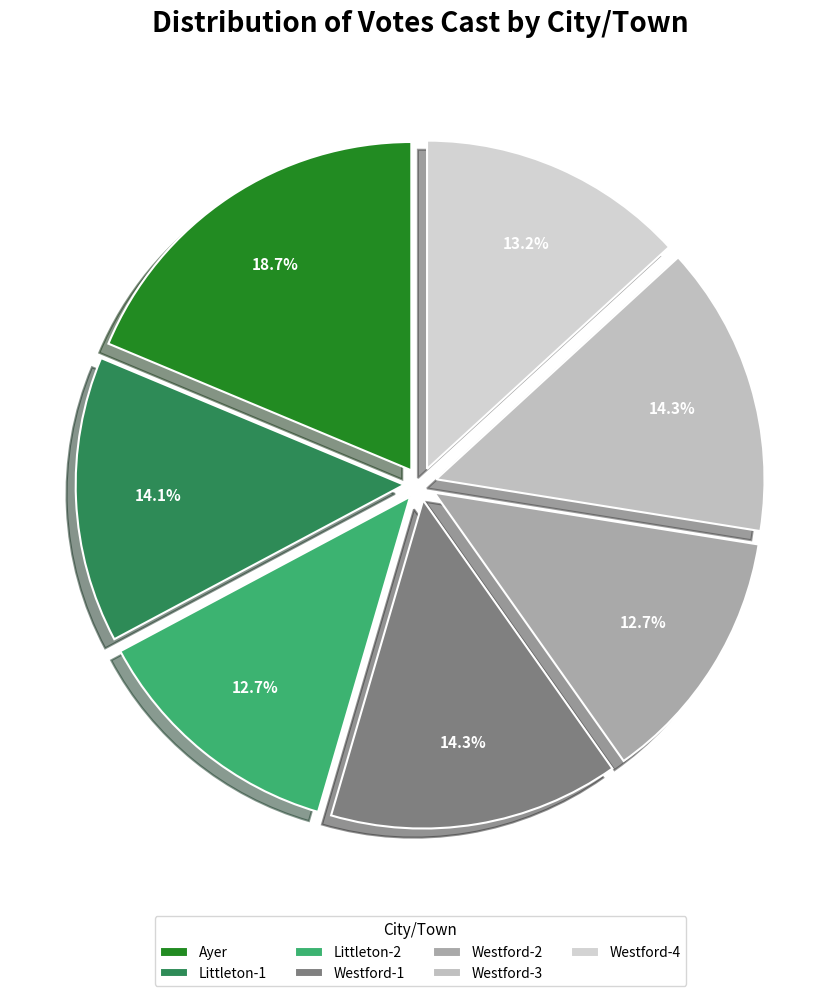

What percentage is NOT represented by Littleton-1?

85.9%